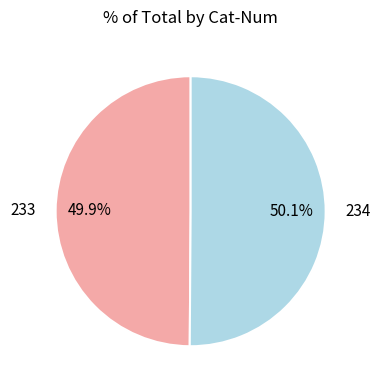

What is the total percentage of 234 and 233?

100.0%